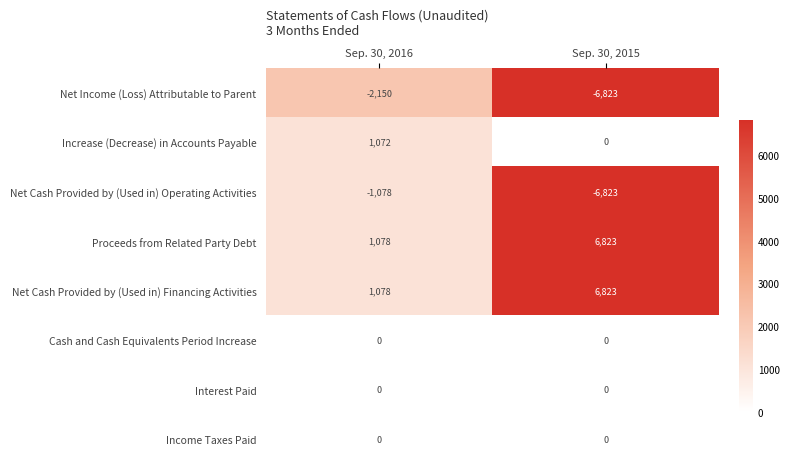

Reading left to right, what are all the values shown in this chart?

Net Income (Loss) Attributable to Parent: Sep. 30, 2016=-2150	Sep. 30, 2015=-6823
Increase (Decrease) in Accounts Payable: Sep. 30, 2016=1072	Sep. 30, 2015=0
Net Cash Provided by (Used in) Operating Activities: Sep. 30, 2016=-1078	Sep. 30, 2015=-6823
Proceeds from Related Party Debt: Sep. 30, 2016=1078	Sep. 30, 2015=6823
Net Cash Provided by (Used in) Financing Activities: Sep. 30, 2016=1078	Sep. 30, 2015=6823
Cash and Cash Equivalents Period Increase: Sep. 30, 2016=0	Sep. 30, 2015=0
Interest Paid: Sep. 30, 2016=0	Sep. 30, 2015=0
Income Taxes Paid: Sep. 30, 2016=0	Sep. 30, 2015=0